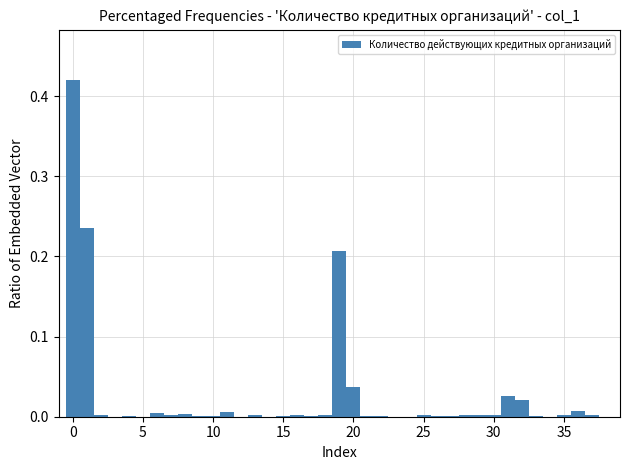

Around what value on the x-axis is the tallest bar? Give the approximate position of its centre, as read against the axis.

0.0